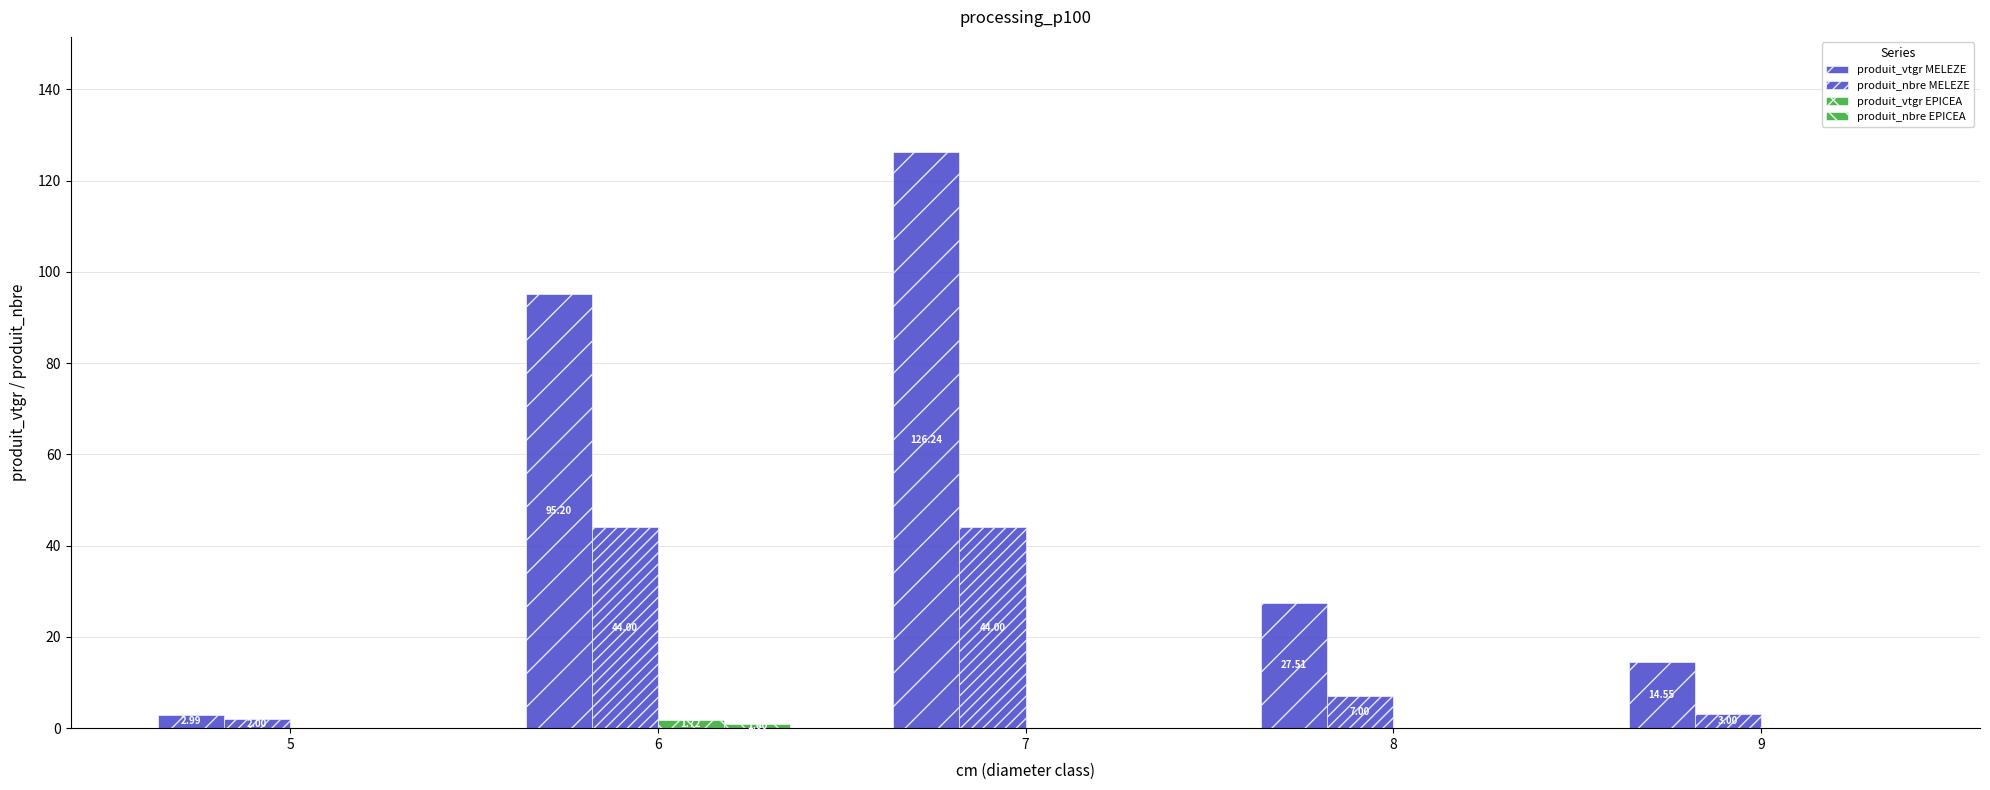

How many distinct data groups are displayed?

4